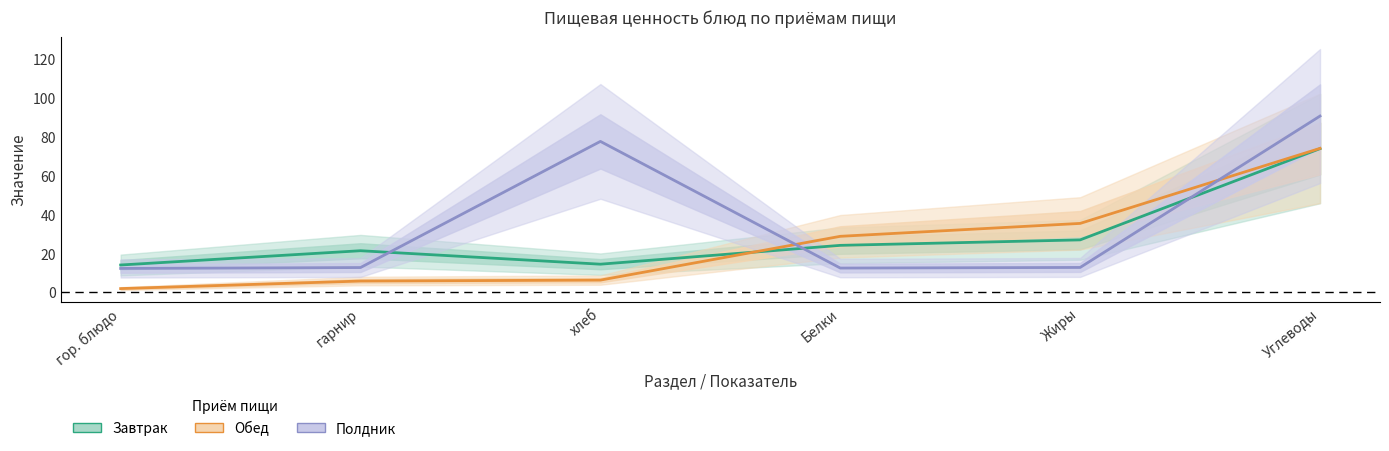

How many series are shown in this chart?

3